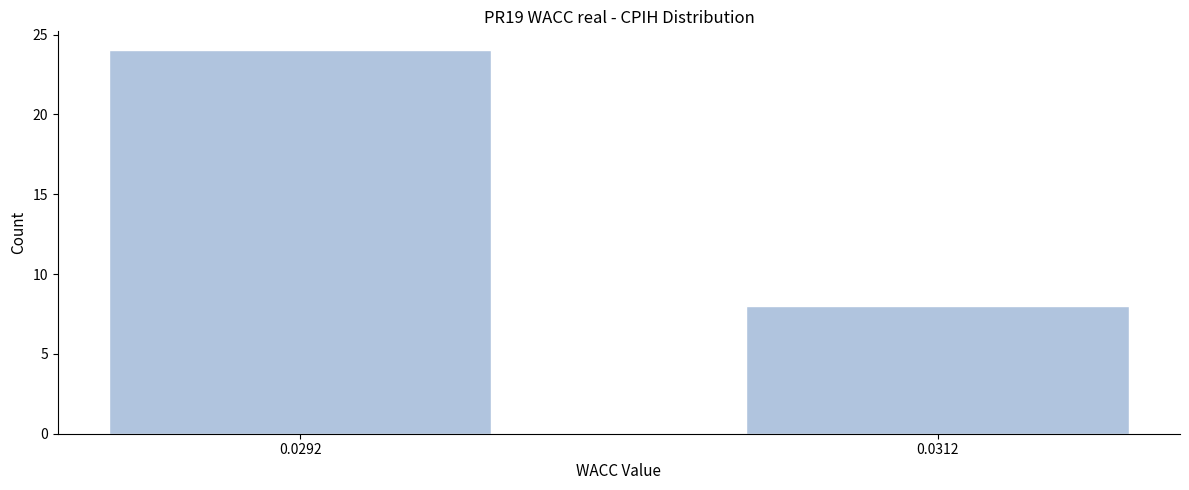

Reading right to left, what are all the values shown in this chart?

8	24